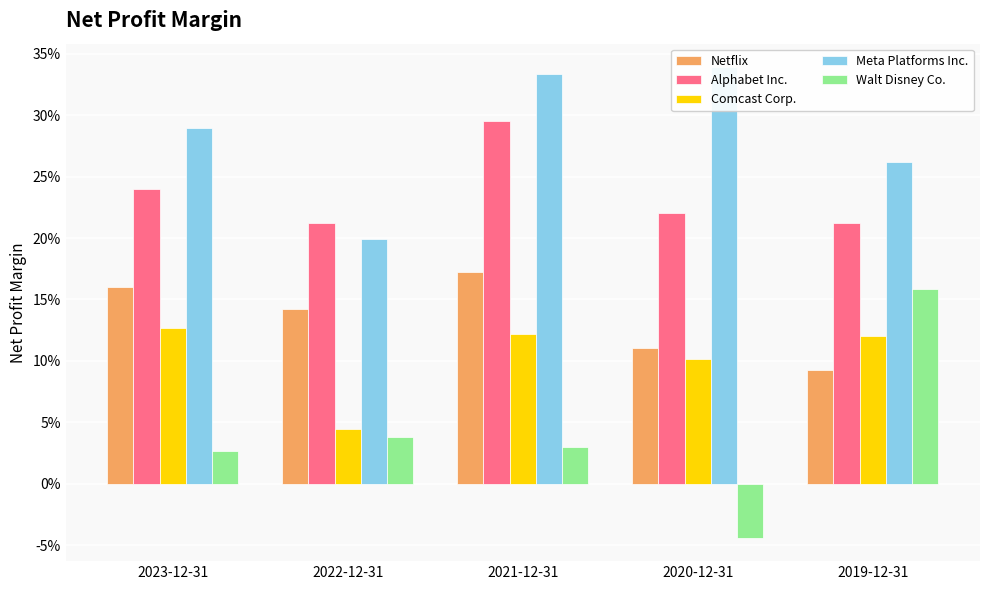

Reading left to right, extract all data points from this chart.

Netflix: 0.2	0.1	0.2	0.1	0.1
Alphabet Inc.: 0.2	0.2	0.3	0.2	0.2
Comcast Corp.: 0.1	0.0	0.1	0.1	0.1
Meta Platforms Inc.: 0.3	0.2	0.3	0.3	0.3
Walt Disney Co.: 0.0	0.0	0.0	-0.0	0.2